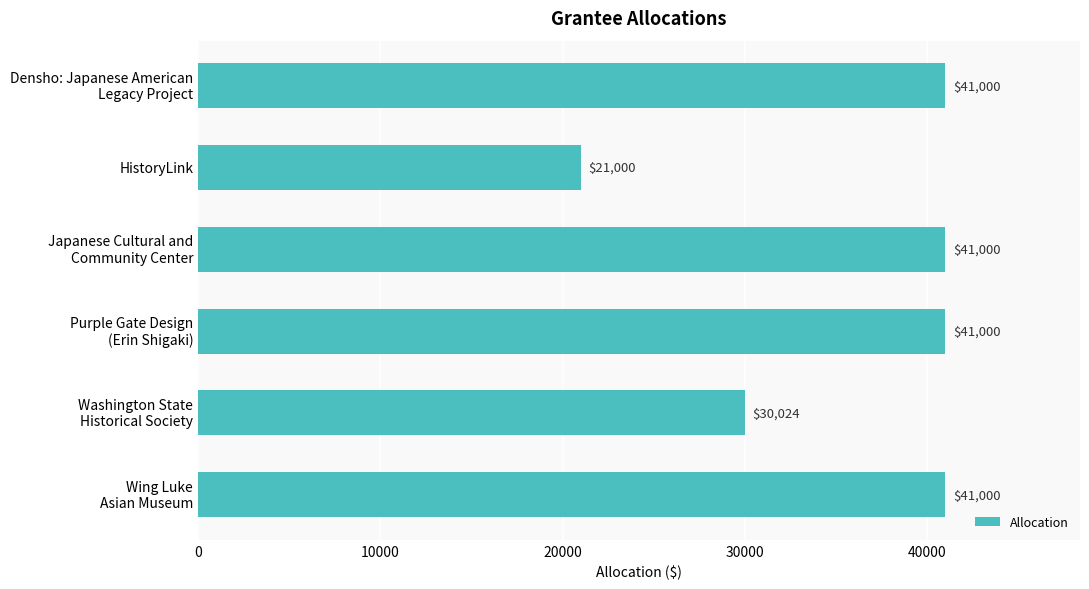

What is the smallest value displayed?

21000